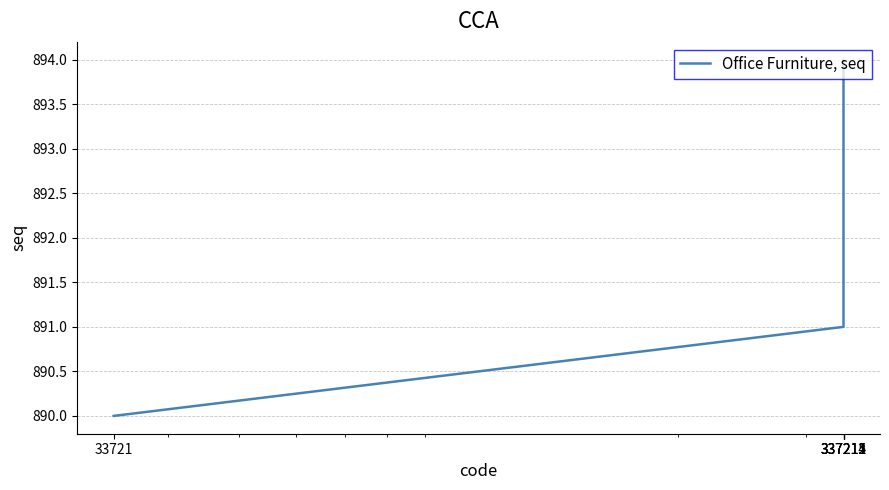

What is the smallest value displayed?

890